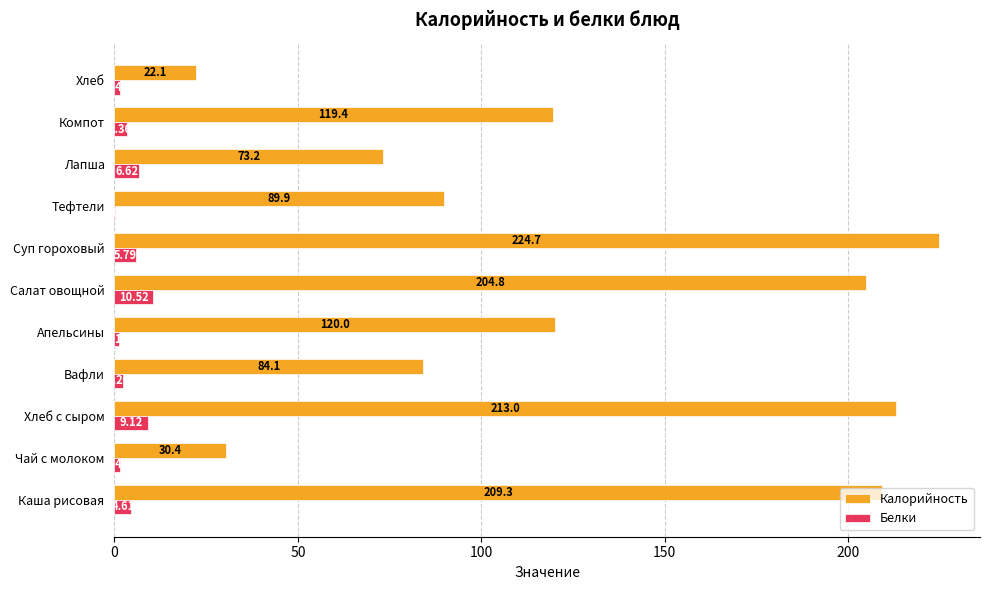

What is the sum of all Калорийность values?

1390.9